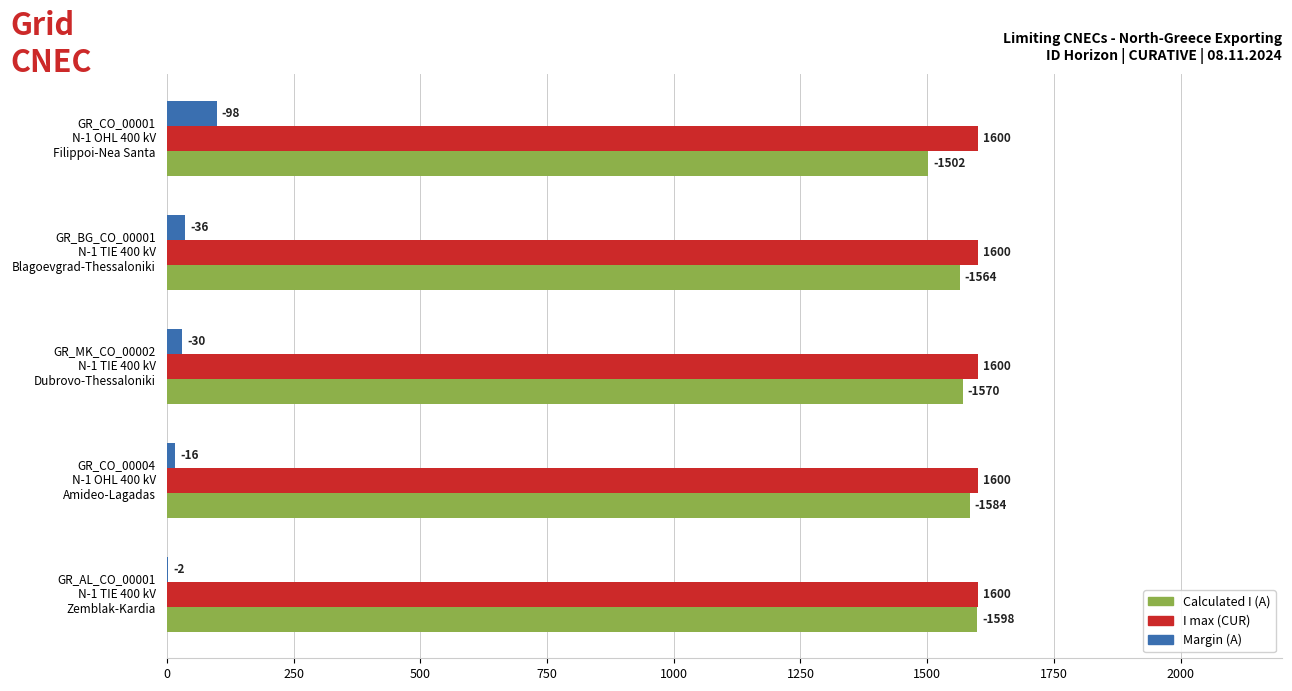

What are all the series names shown in the legend?

Calculated I (A), I max (CUR), Margin (A)